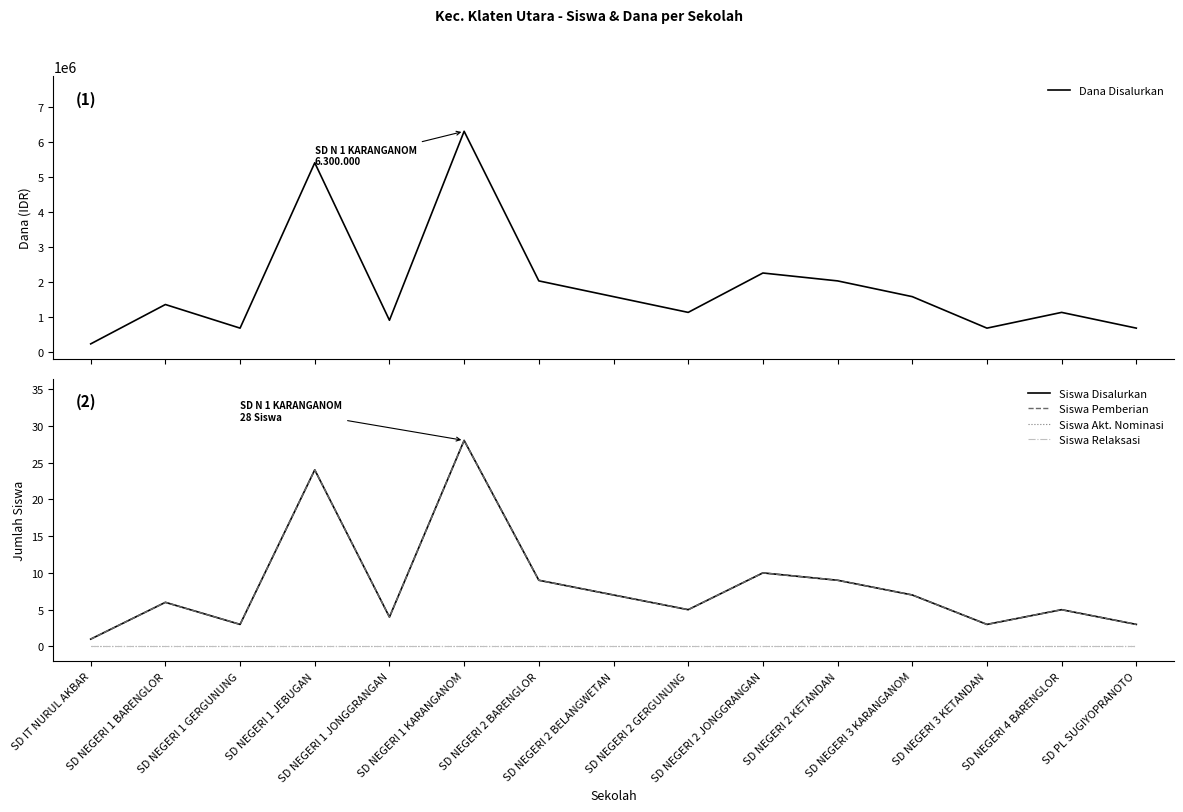

Which category has the highest value across all series?

SD NEGERI 1 KARANGANOM